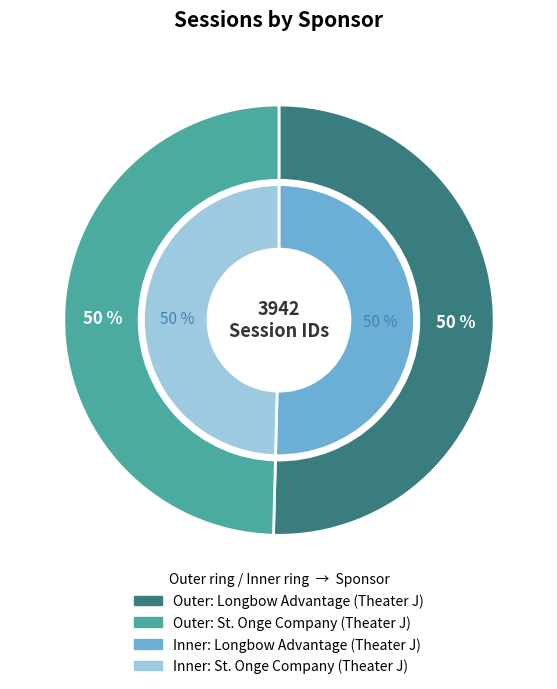

To the nearest percent, what portion does Longbow Advantage (Theater J) represent?

50%